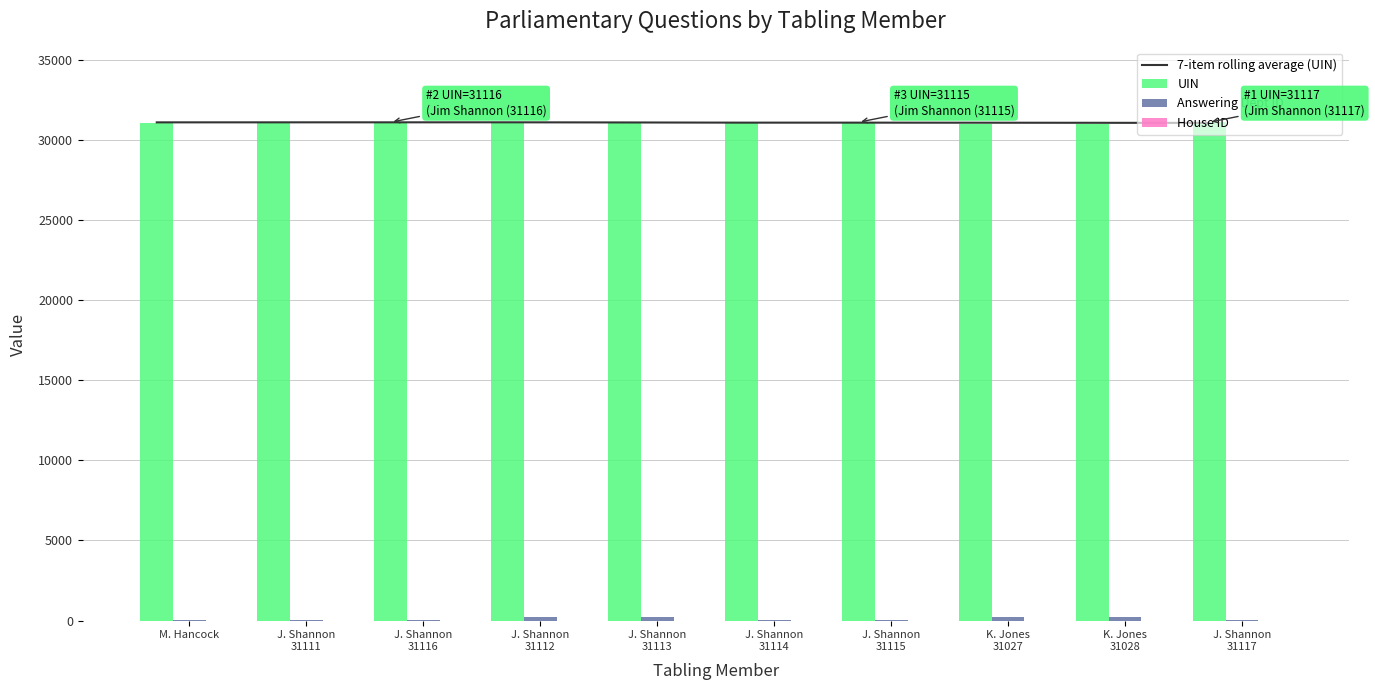

How many groups of bars are there?

10